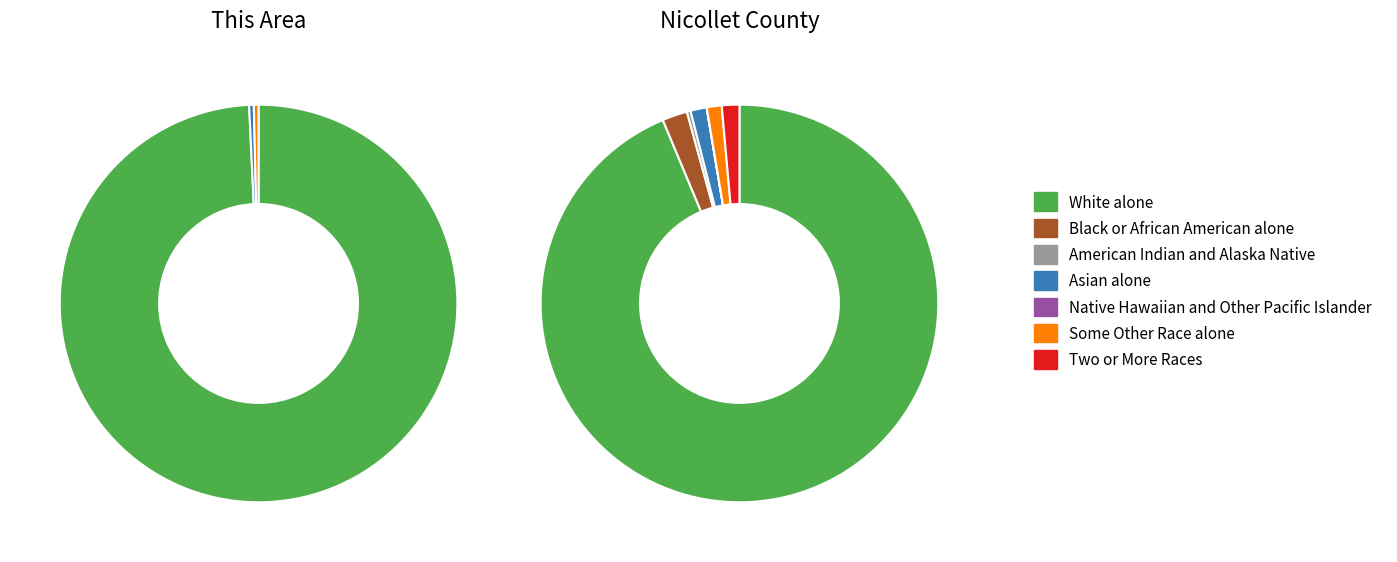

How many slices are in this pie chart?

7